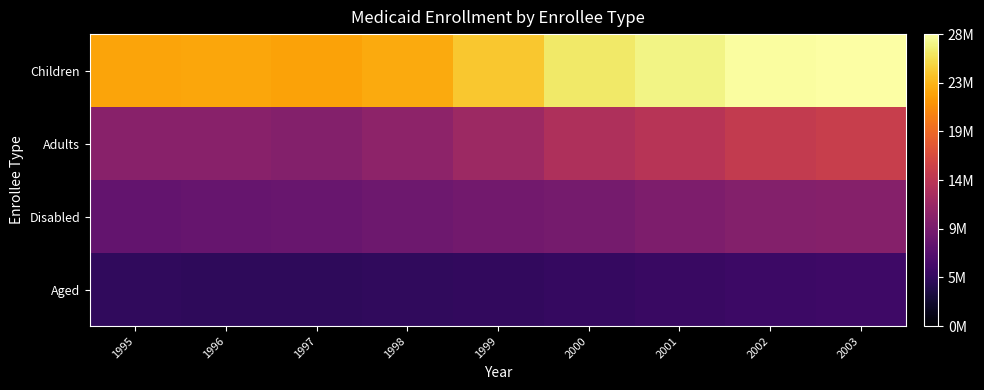

At 2001, list the series in order from smallest to largest.

Aged, Disabled, Adults, Children